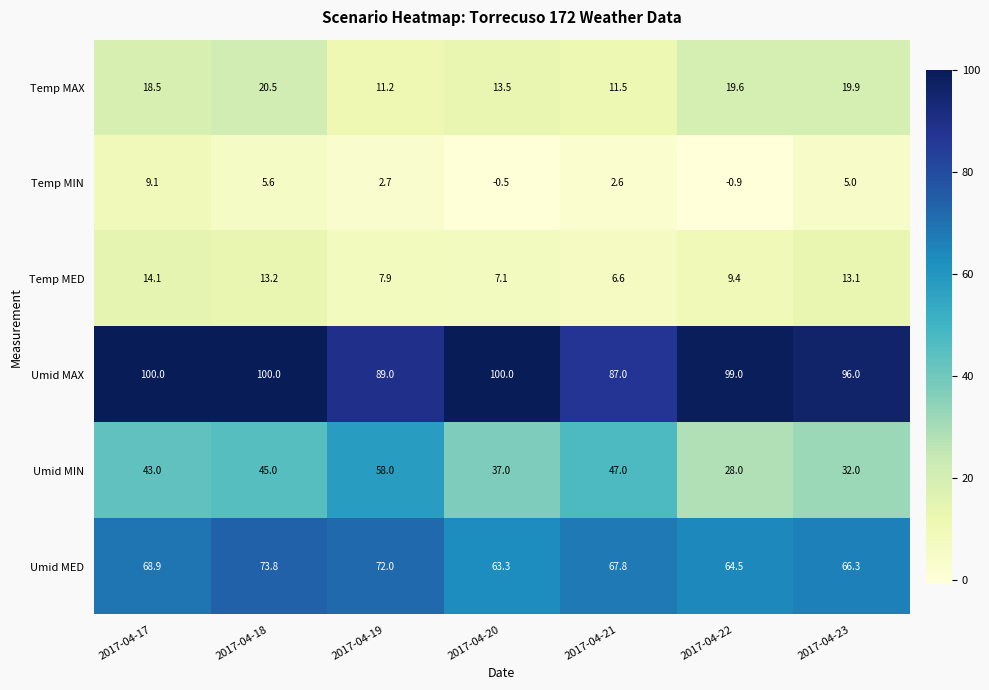

Where is Temp MED nearest to the value 10?

2017-04-22